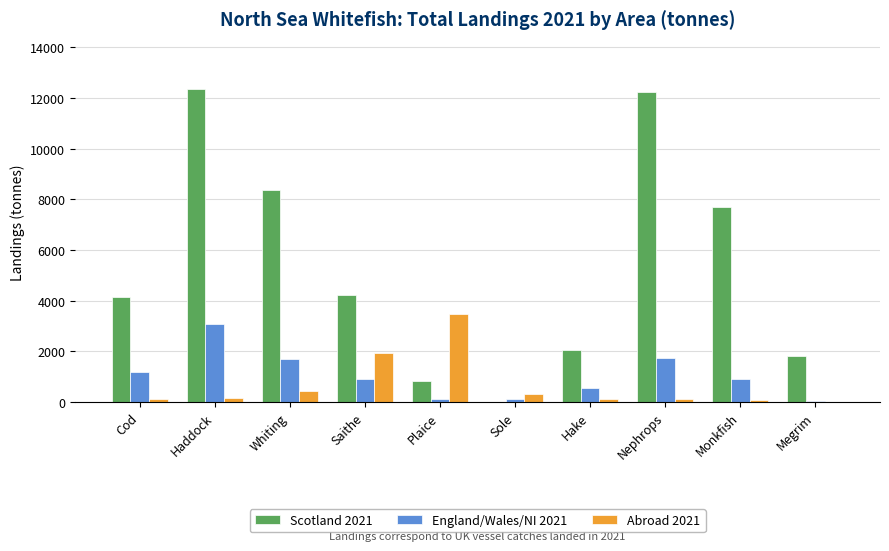

Count the number of data series in this chart.

3